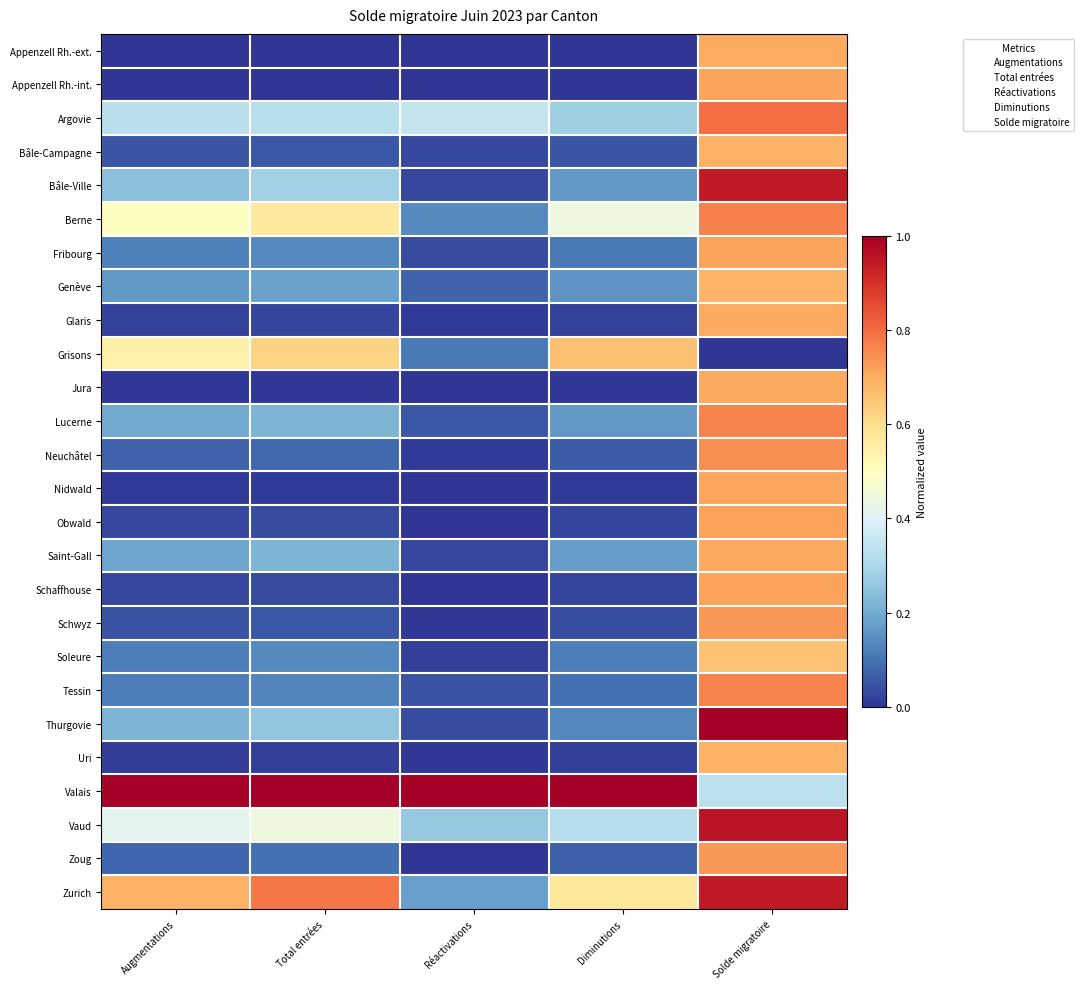

At which category does the chart reach its minimum across all series?

Augmentations